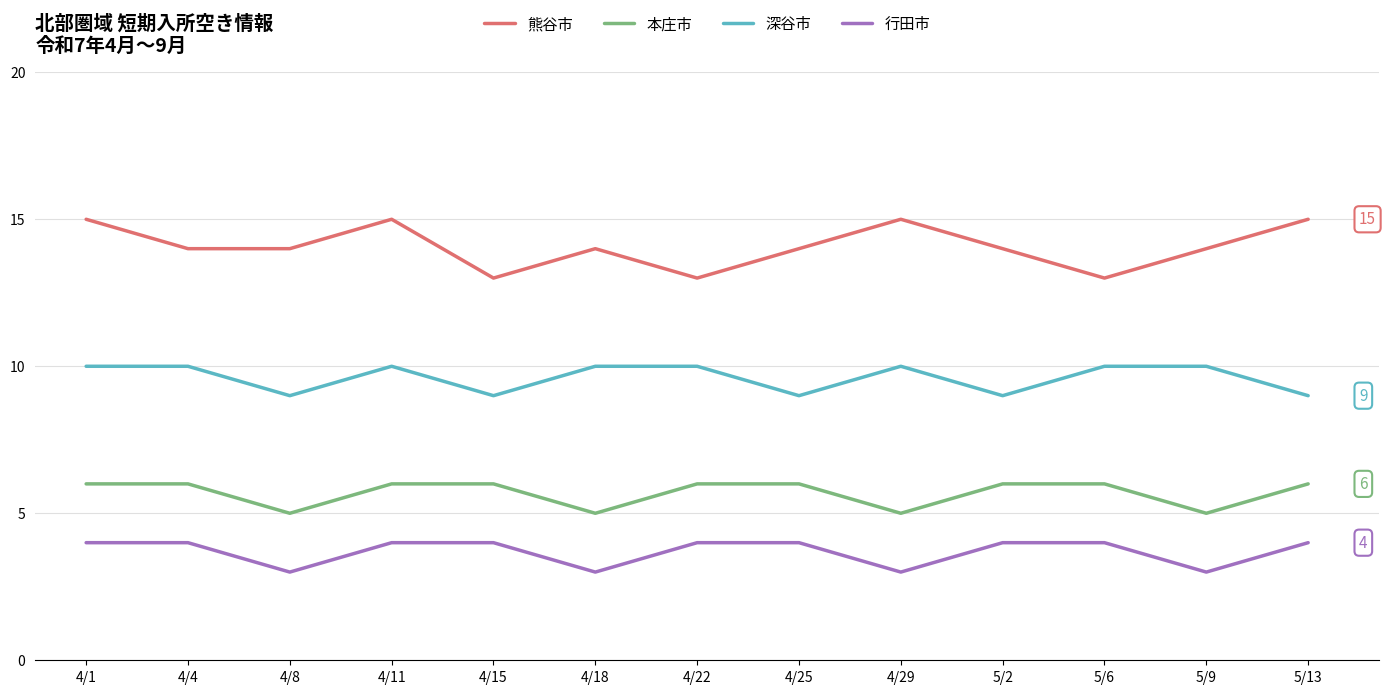

Rank the series by their average value, from highest to lowest.

熊谷市, 深谷市, 本庄市, 行田市